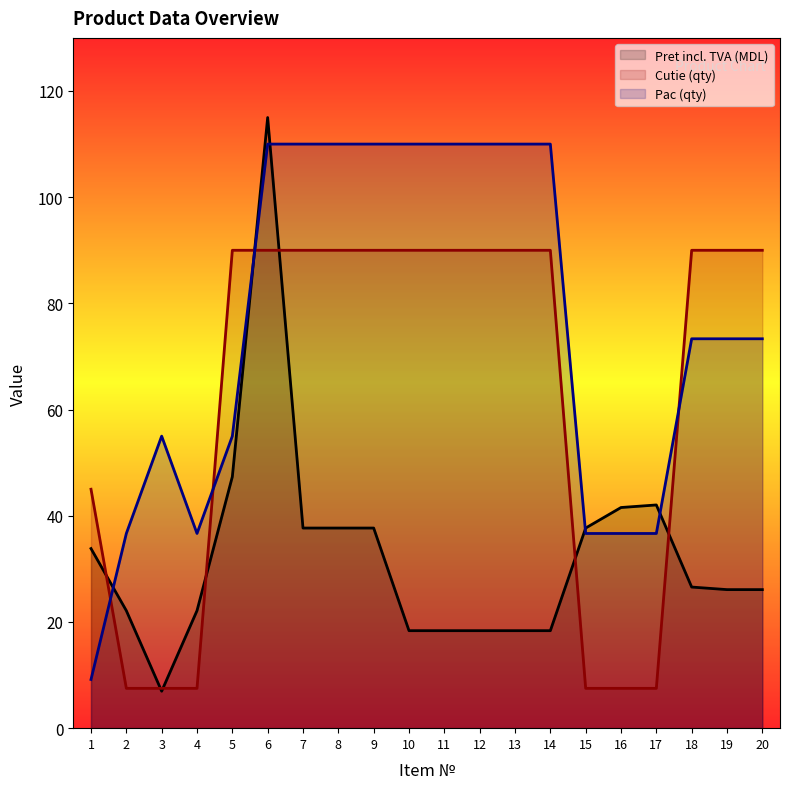

At which label is Pret incl. TVA (MDL) closest to 60?

5